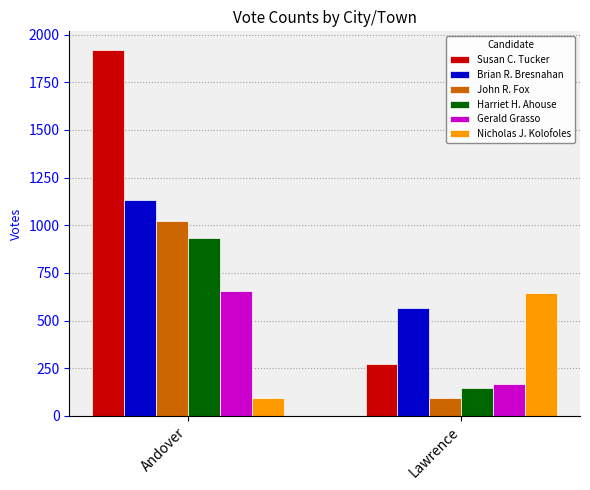

What is the total value across all series at Lawrence?

1892